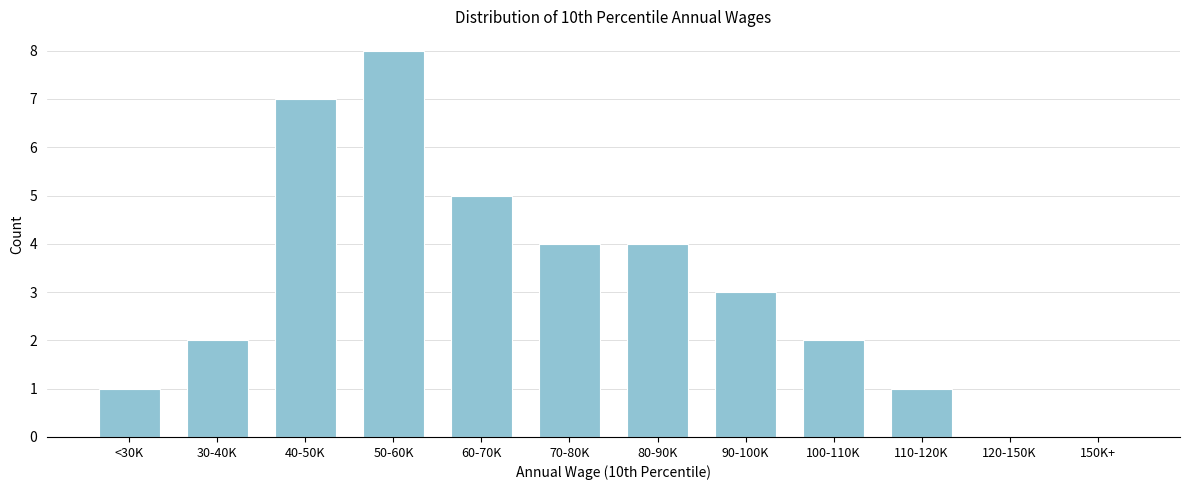

Reading left to right, list all the values displayed in this chart.

<30K=1	30-40K=2	40-50K=7	50-60K=8	60-70K=5	70-80K=4	80-90K=4	90-100K=3	100-110K=2	110-120K=1	120-150K=0	150K+=0